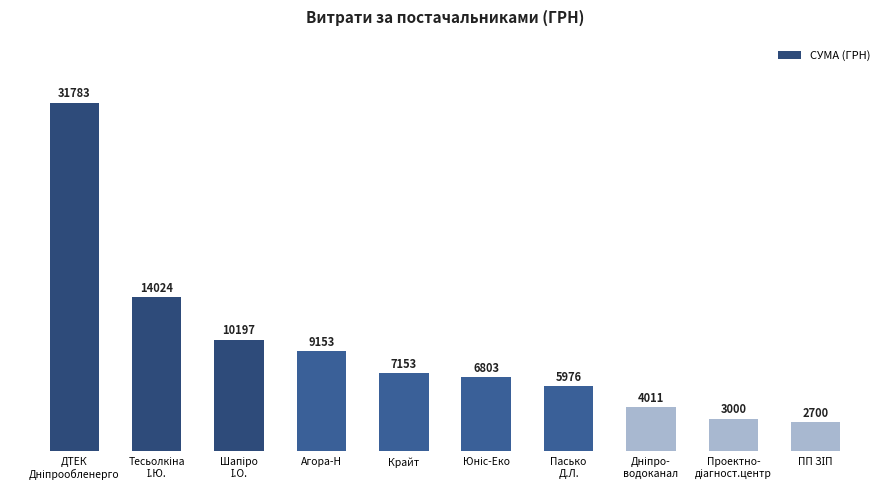

What is the difference between the maximum and minimum values?

29083.0